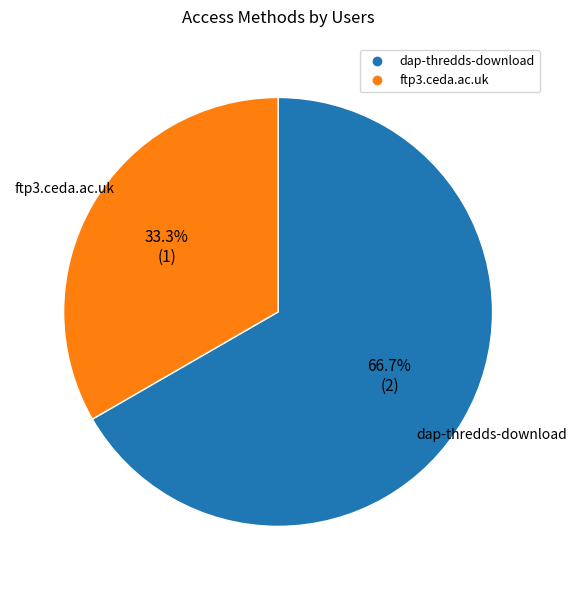

Which has a higher value, dap-thredds-download or ftp3.ceda.ac.uk?

dap-thredds-download